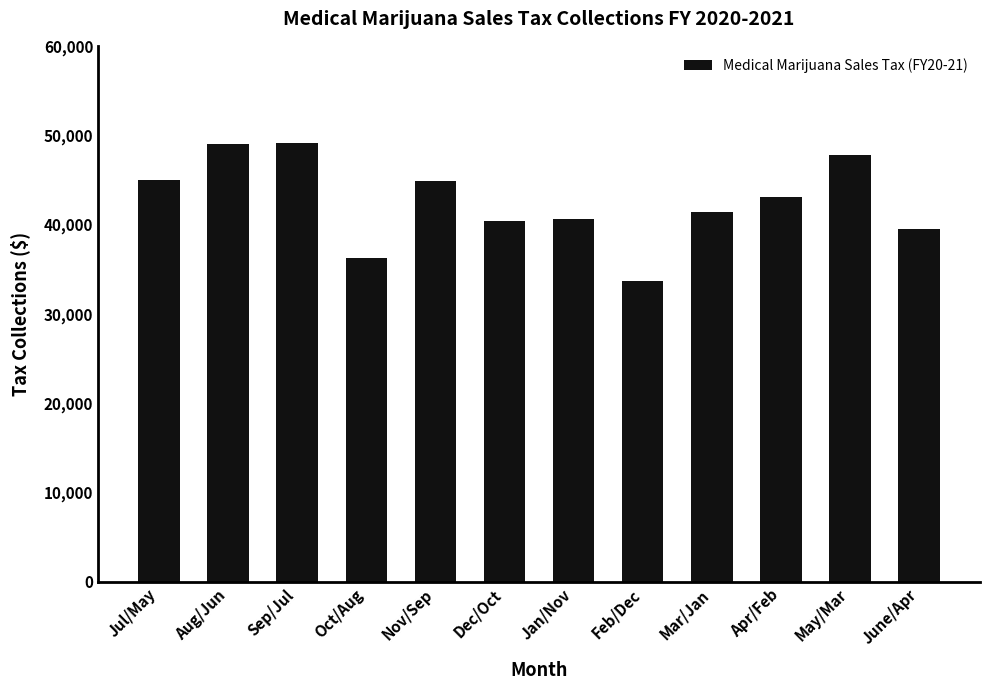

What is the difference between the values at Feb/Dec and Apr/Feb?

9417.5